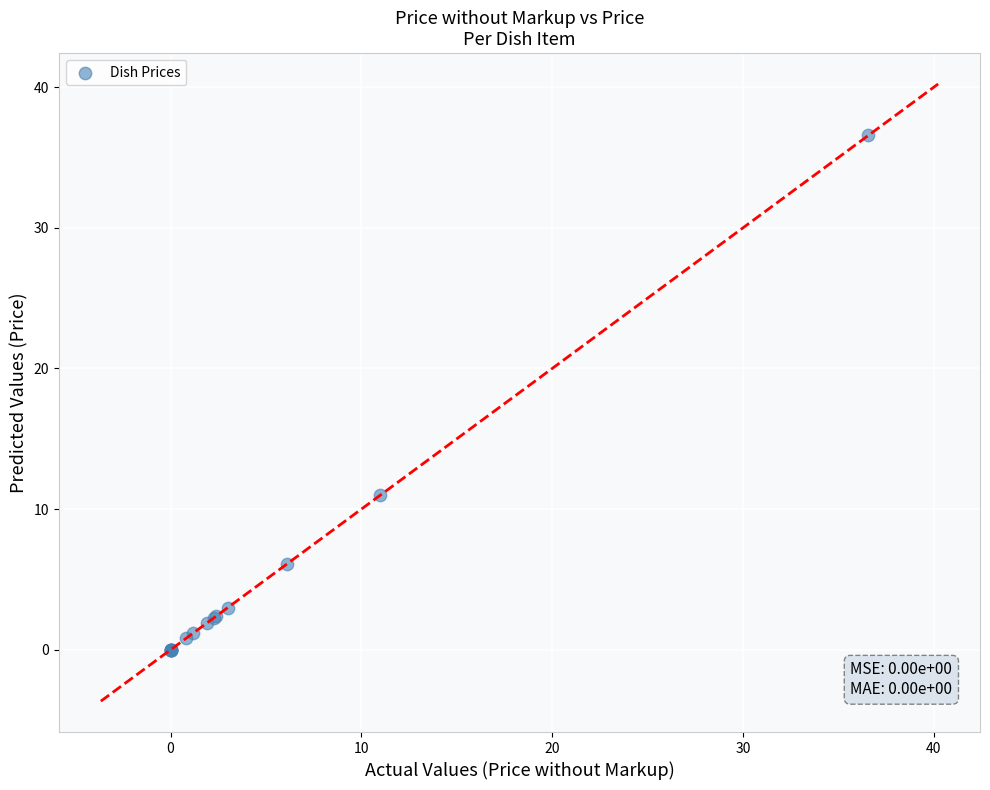

What Y value in the scatter plot is closest to 18?

11.0